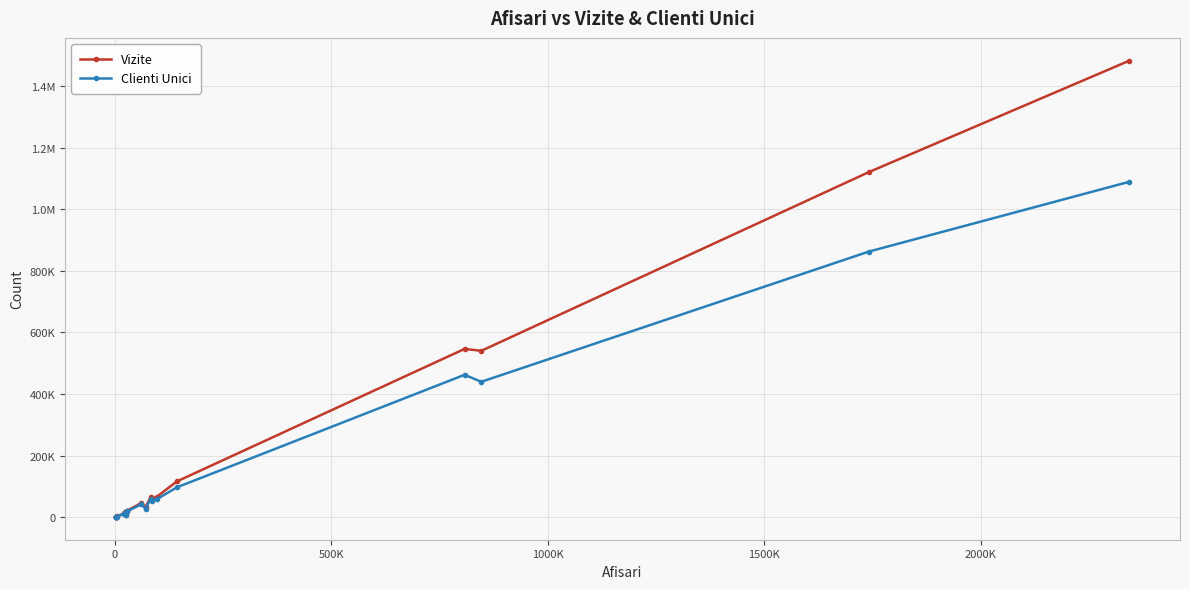

What is the value of the Vizite point at the 1st from the left?

1907